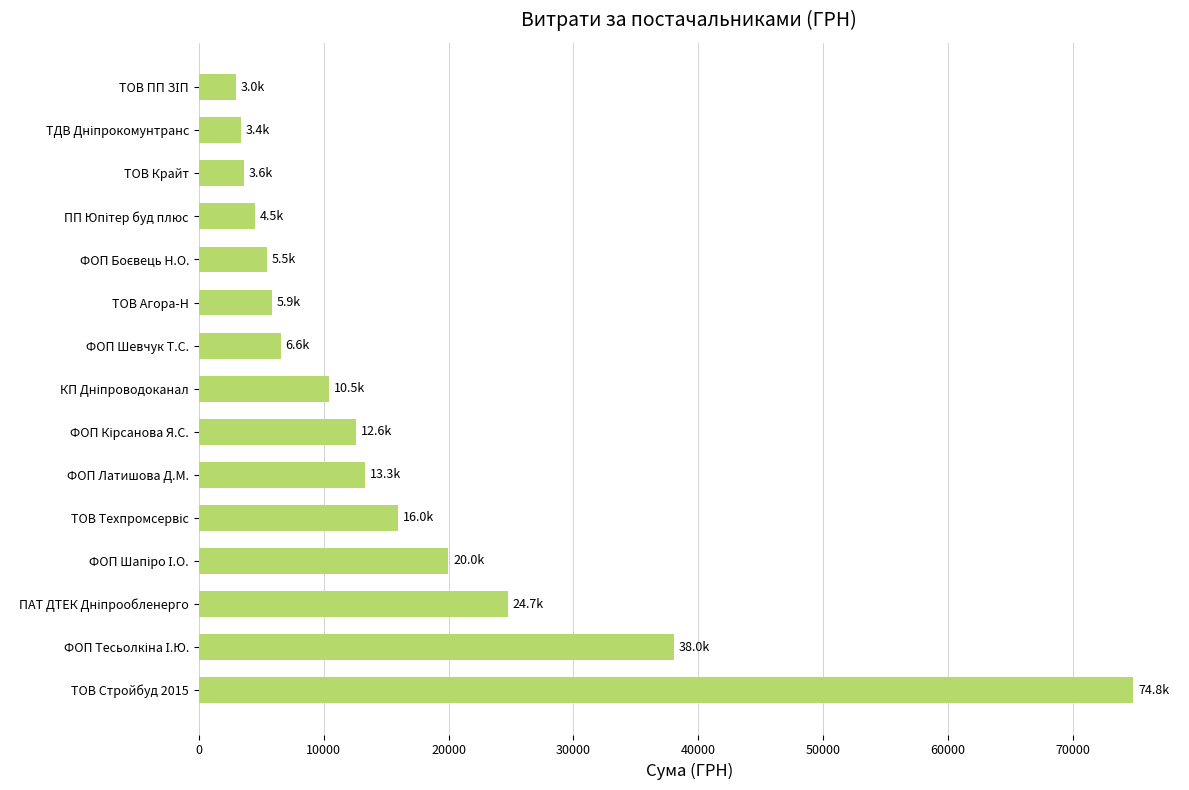

What is the greatest value displayed?

74813.2